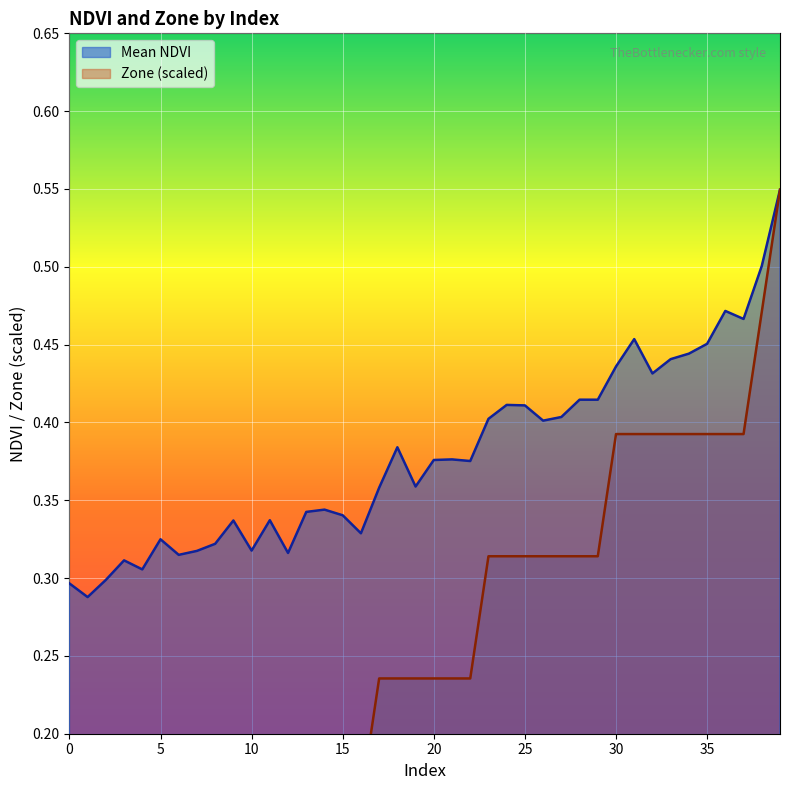

How many Zone values are between 0 and 1?

40